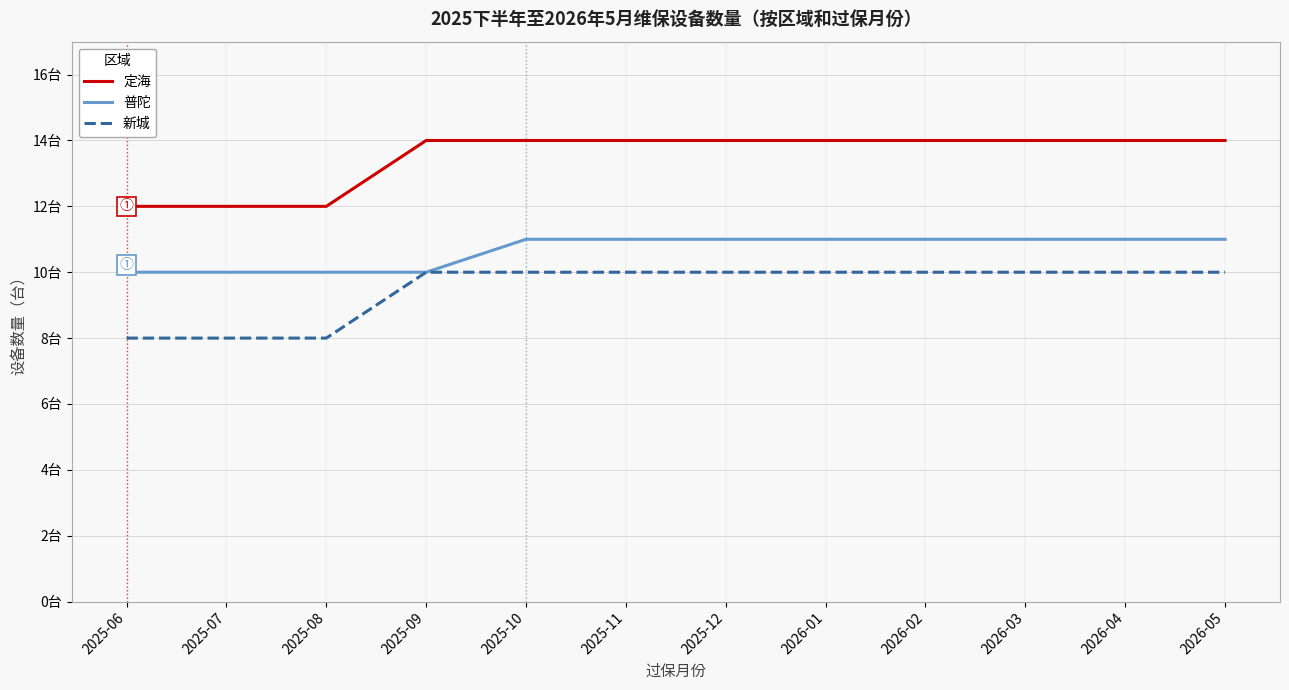

What are all the series names shown in the legend?

定海, 普陀, 新城